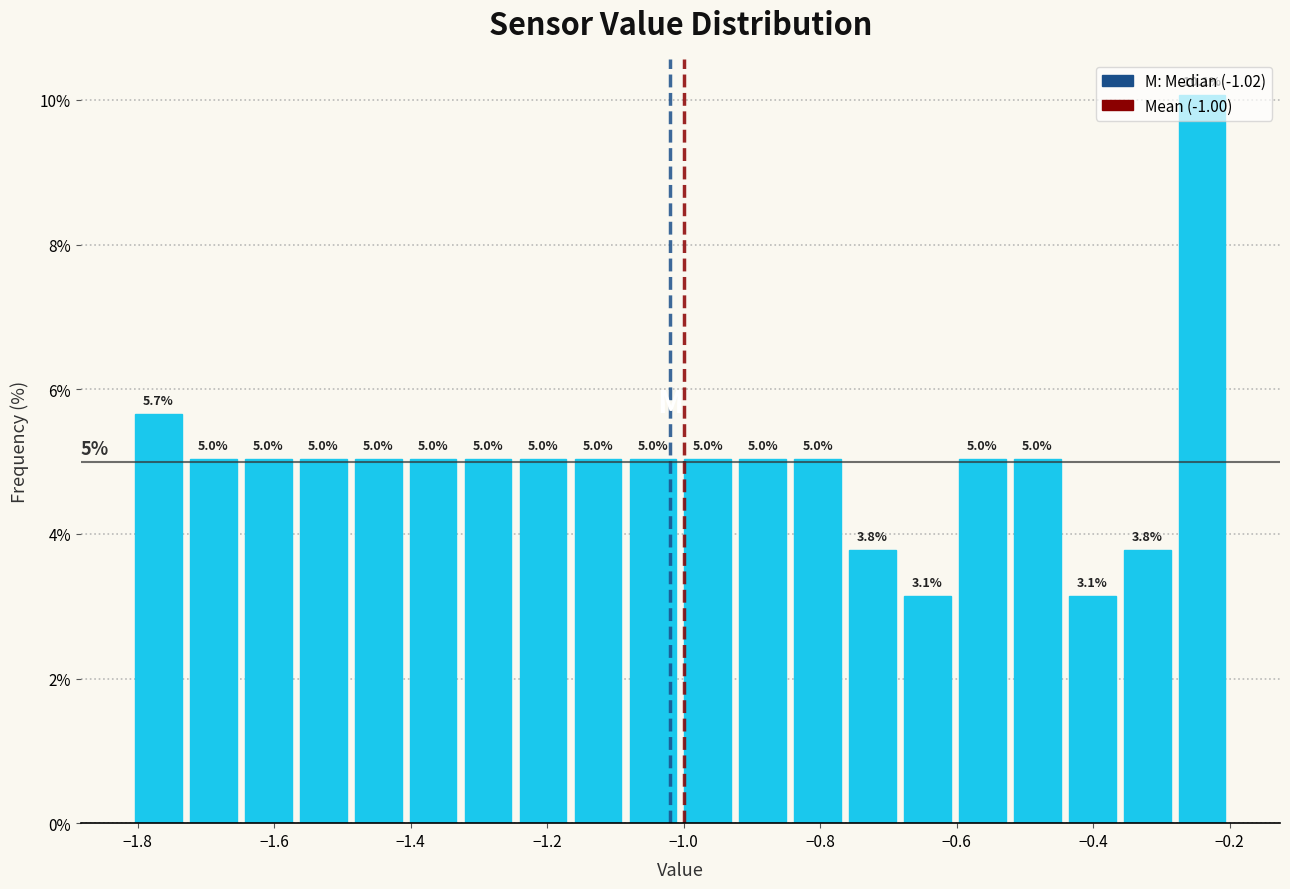

What is the height of the bar covering -1.24 to -1.16 on the x-axis? The bar edges are not printed on the chart, so give them approximately, as read against the axis.

5.0